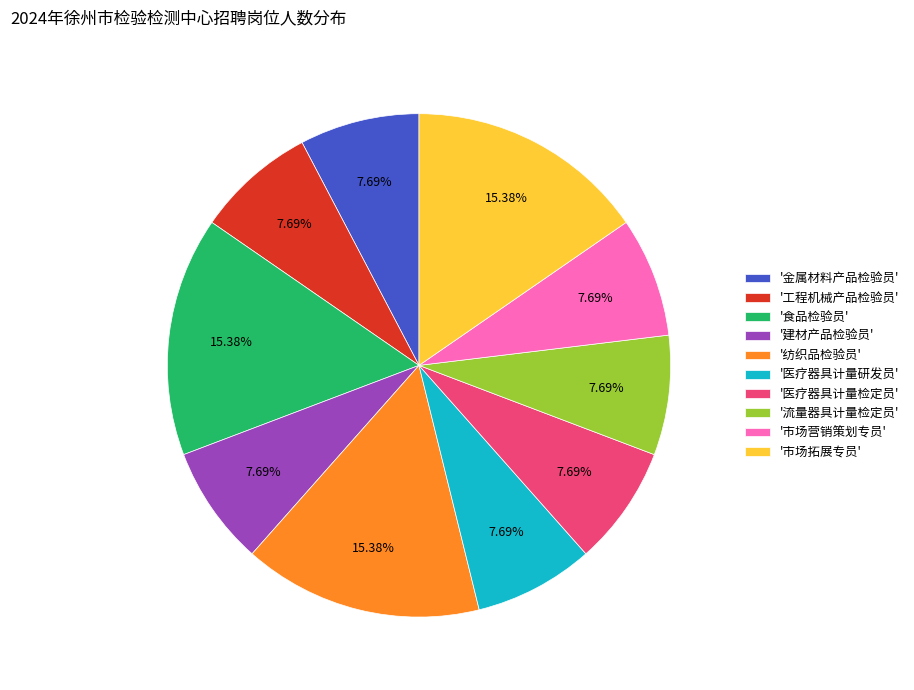

Is there any slice that represents more than half of the pie?

No